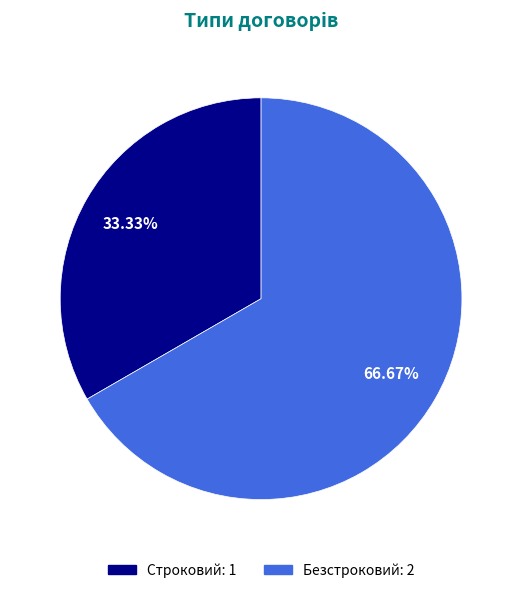

Does Строковий represent more than half of the total?

No